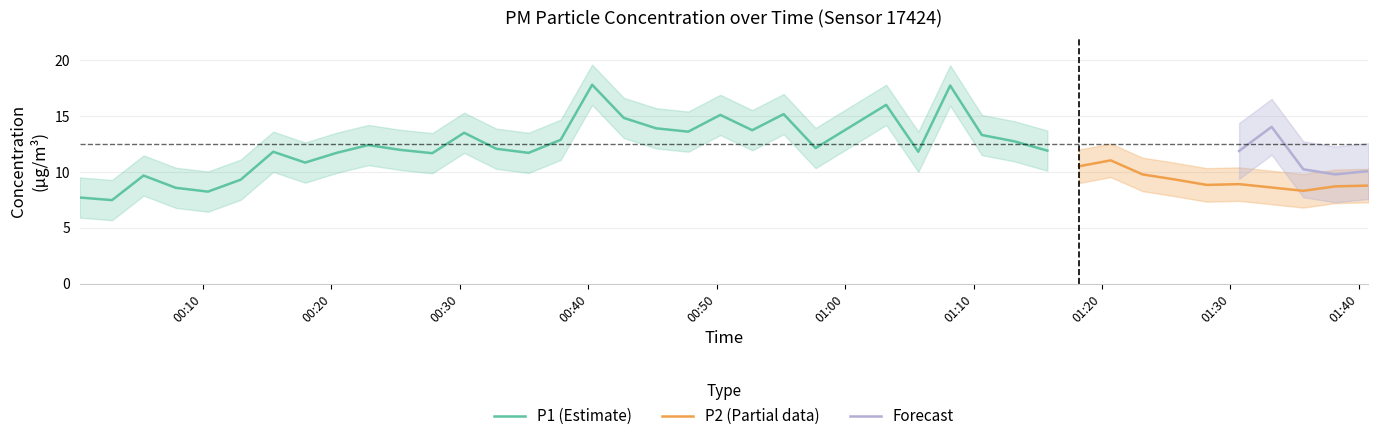

The P2 series shows 8.8 at 39. True or false?

True